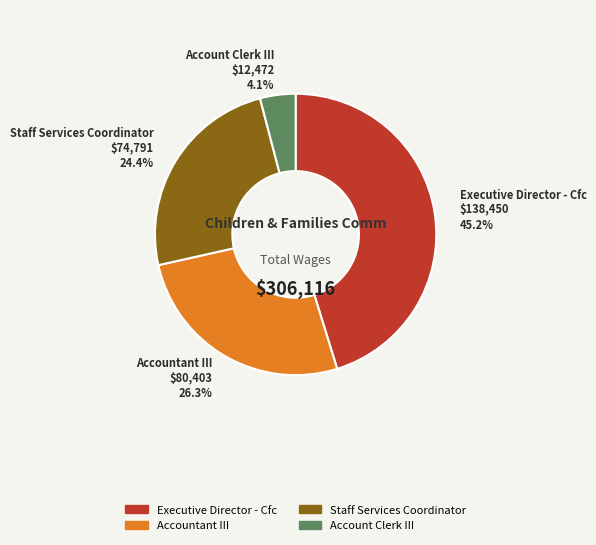

To the nearest percent, what percentage of the pie is Staff Services Coordinator?

24%